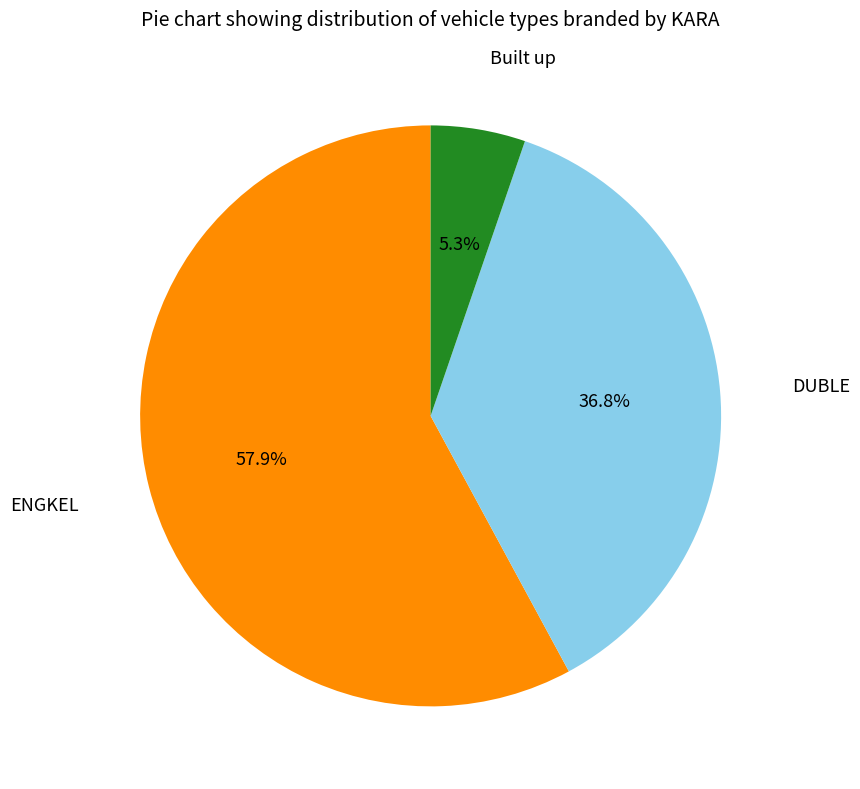

How many segments does this pie chart have?

3